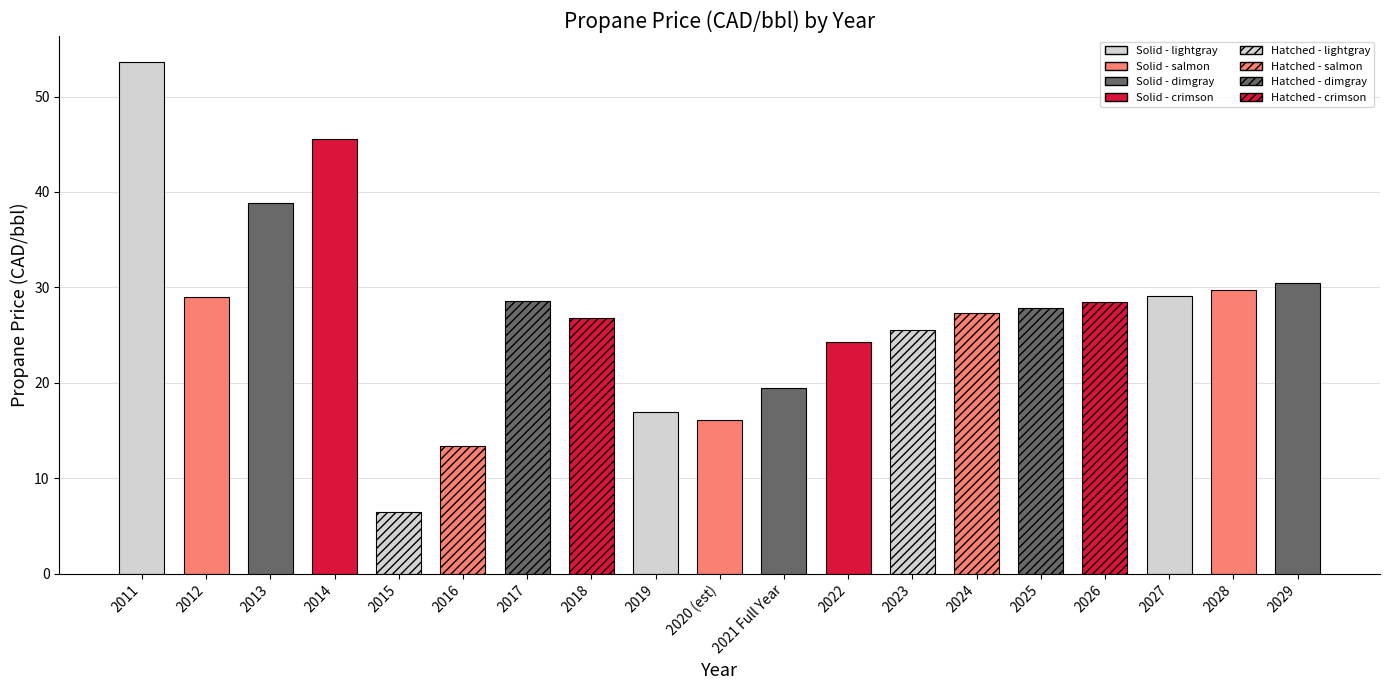

What is the difference between the second highest and minimum values?

39.0